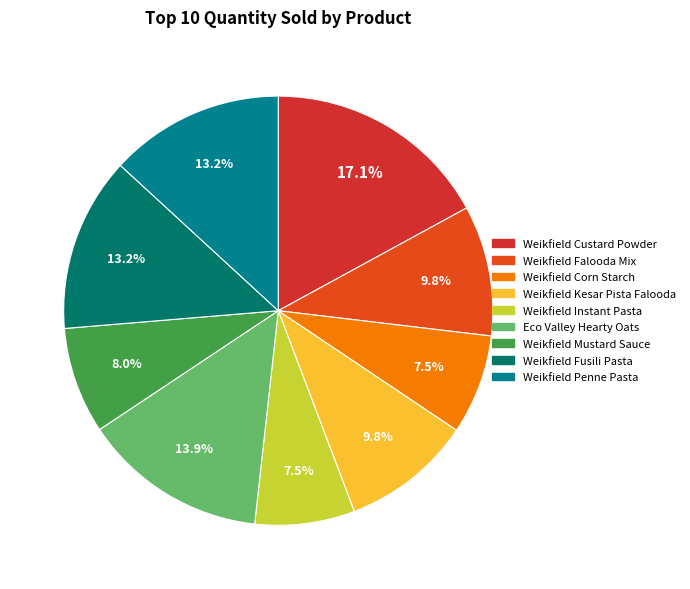

Is there any slice that represents more than half of the pie?

No